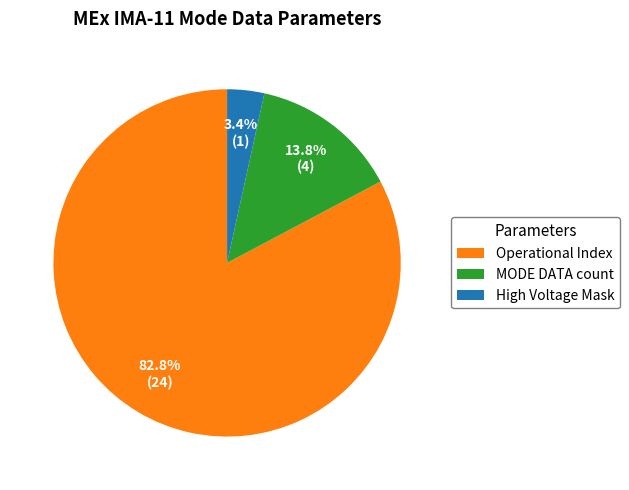

Does Operational Index represent more than half of the total?

Yes